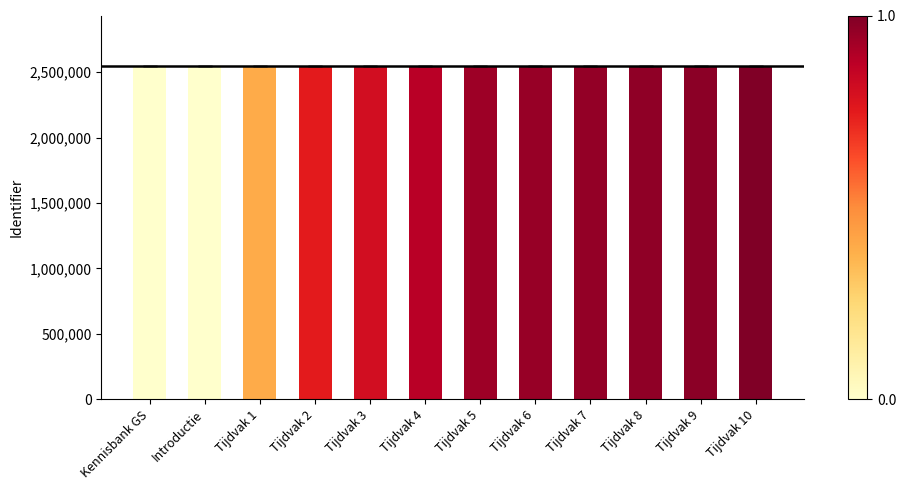

What is the smallest value displayed?

2550266